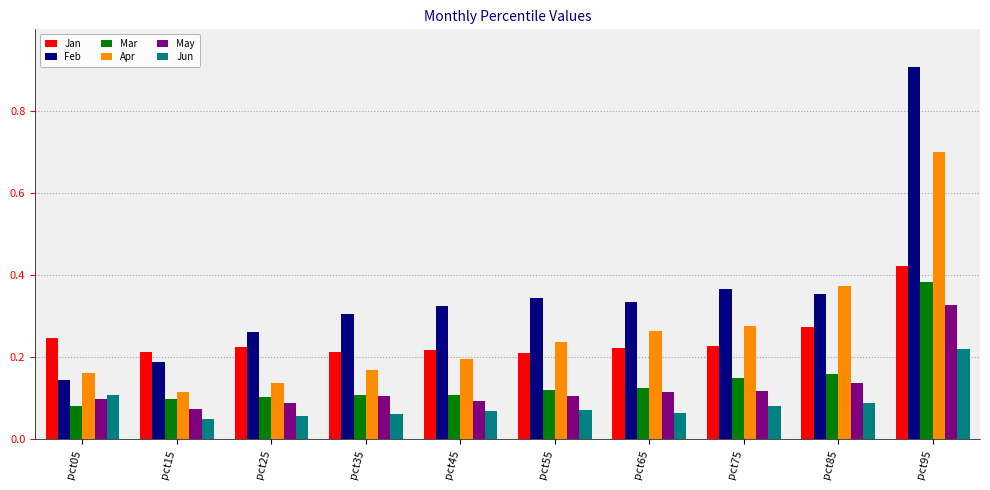

What is the maximum value shown in the chart?

0.9